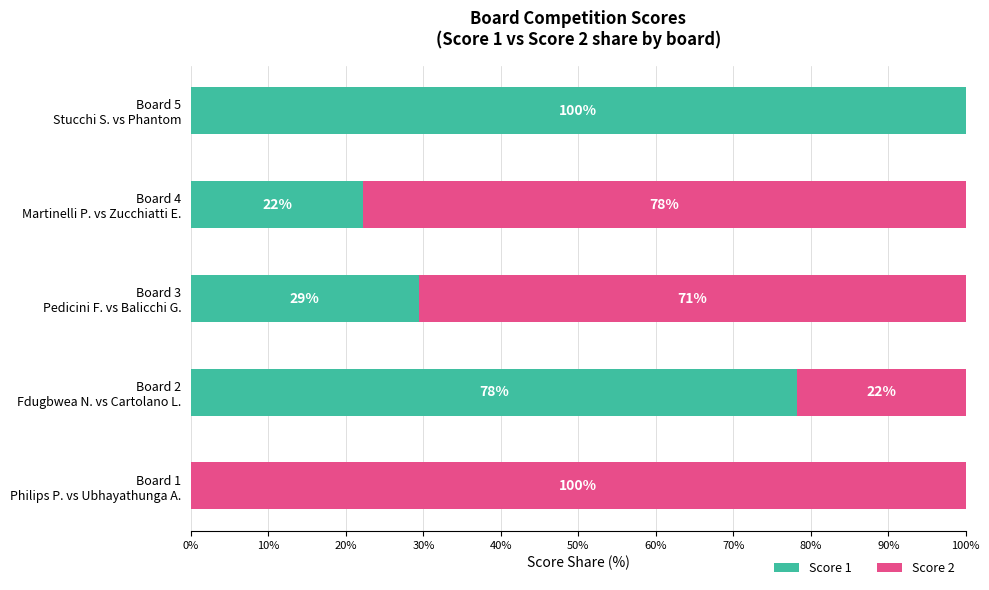

What is the maximum value for Score 1?

100.0